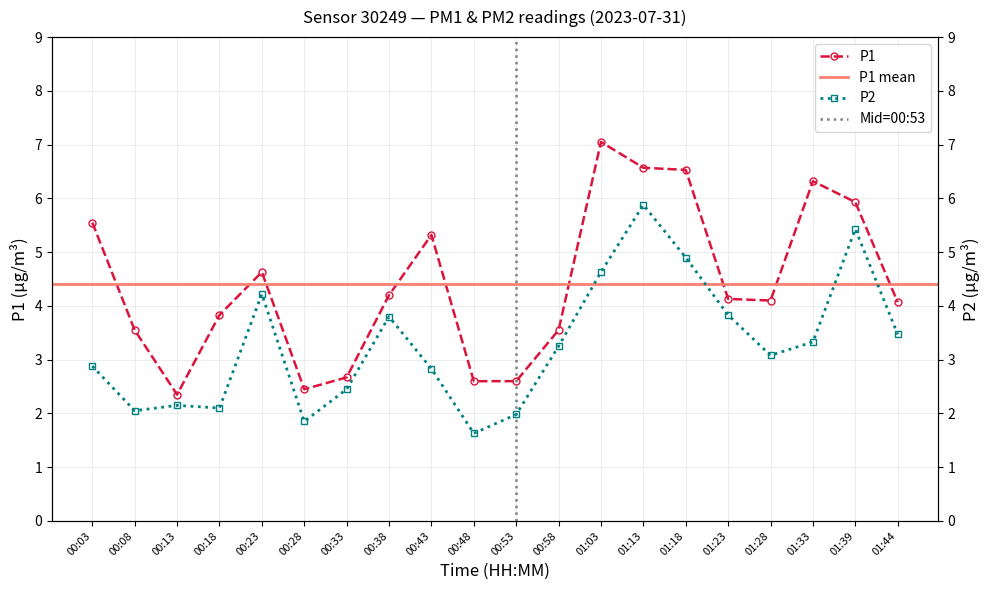

True or false: P1 and P2 cross at least once.

False